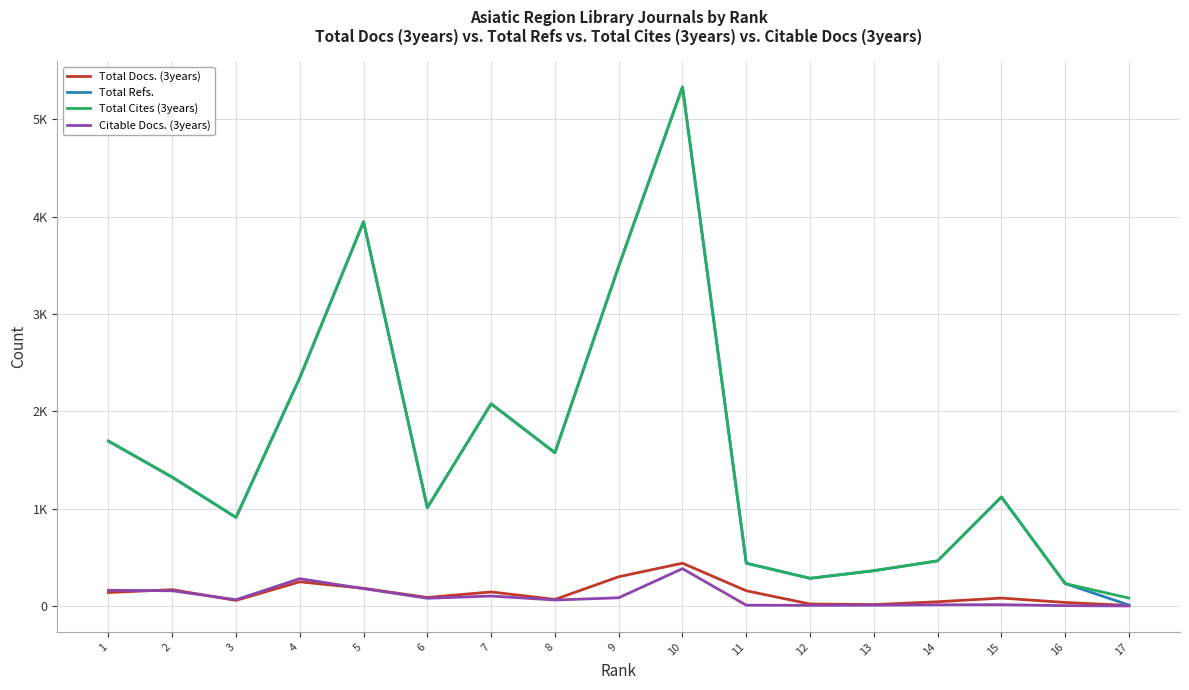

What is the difference between the second highest and second lowest values in the Total Cites (3years) series?

3715